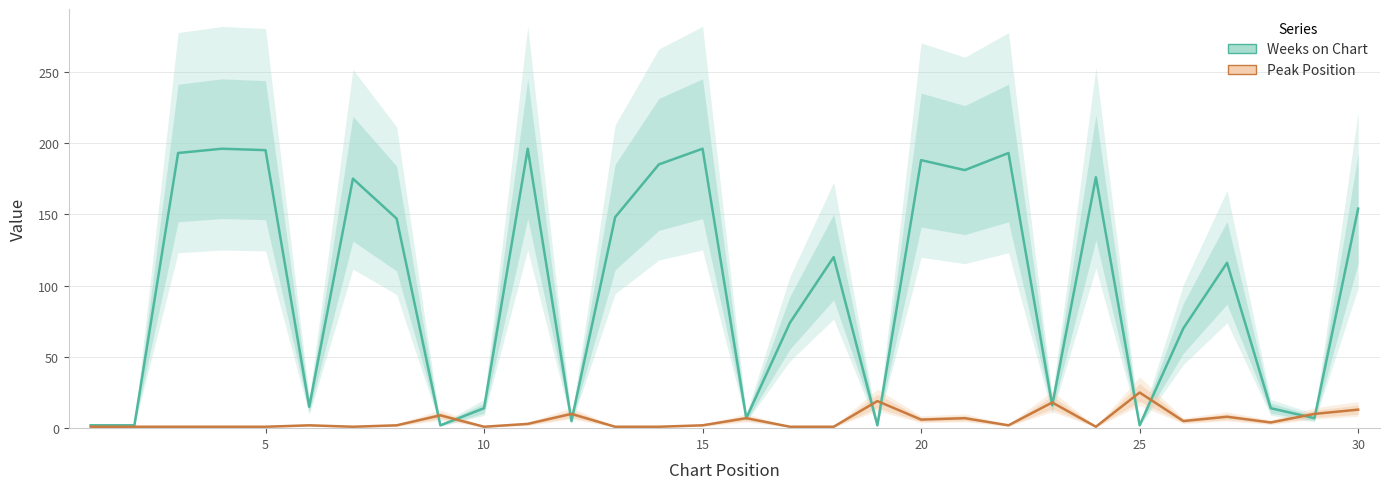

Which label corresponds to the largest value in the chart?

15